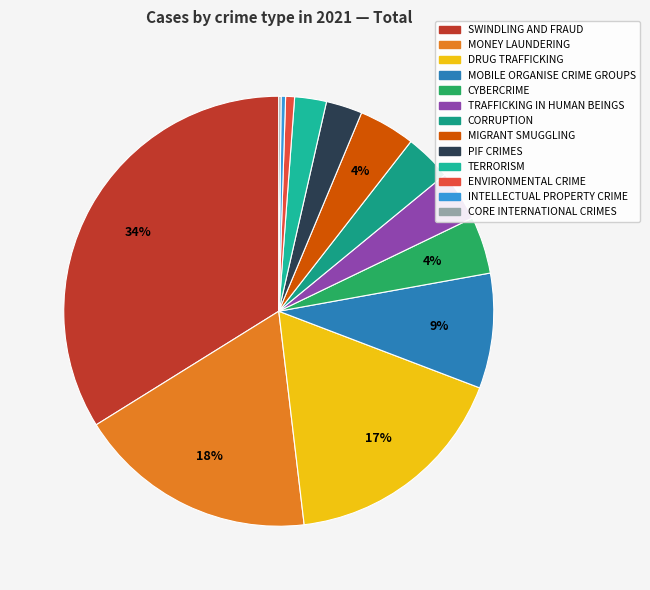

Is it true that TRAFFICKING IN HUMAN BEINGS is 4% of the pie?

True